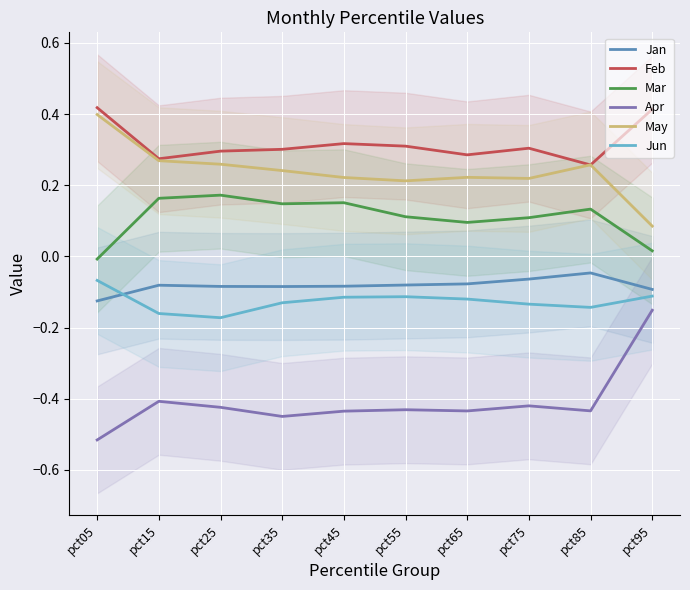

Is it true that Apr equals -0.4 at pct85?

True